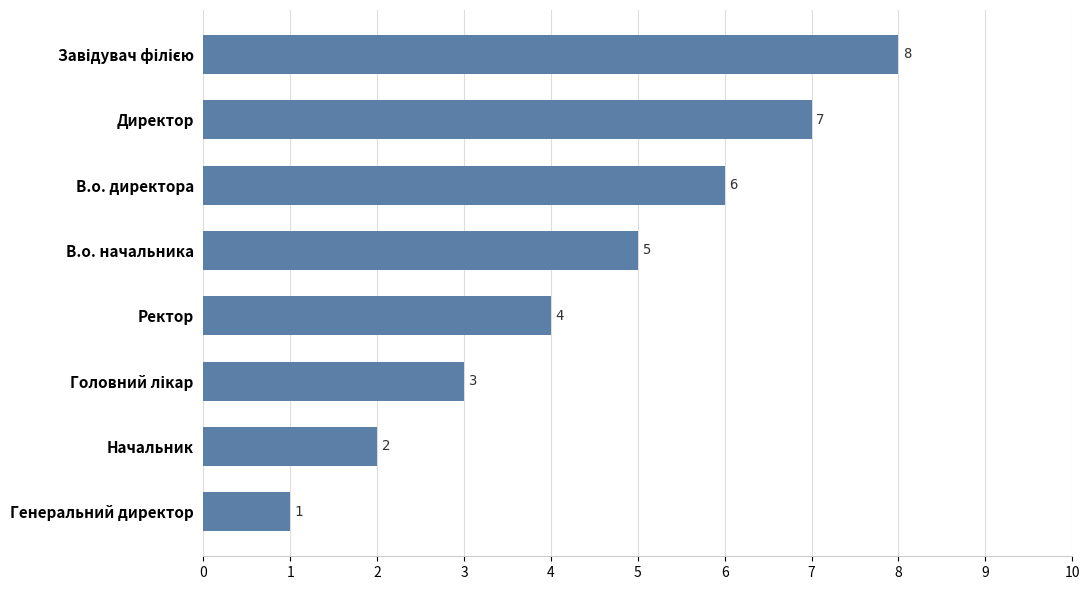

At which label is the value closest to 4?

Ректор